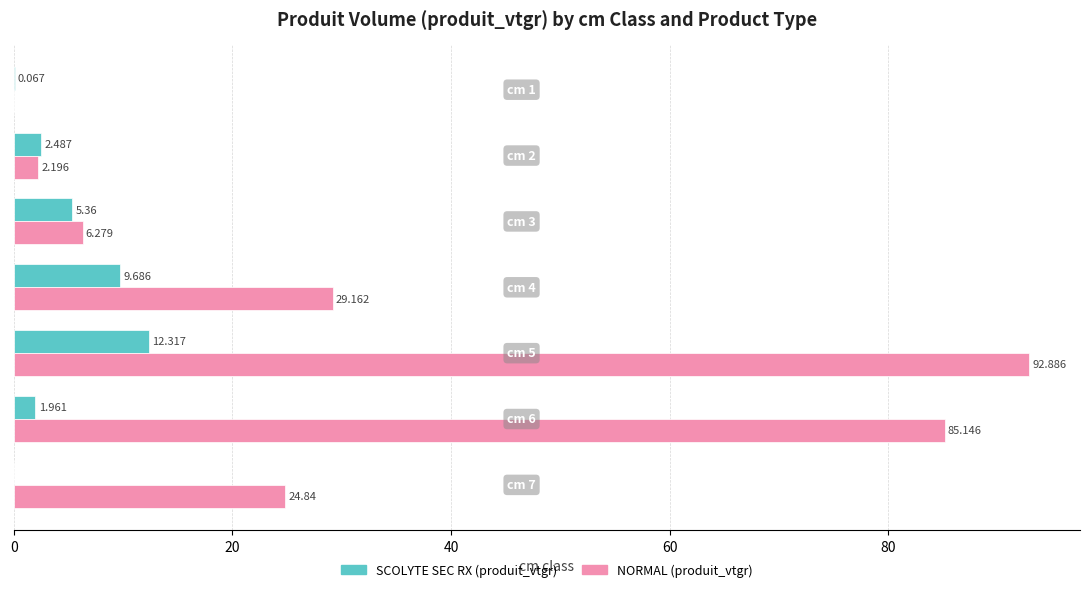

How many distinct data groups are displayed?

2